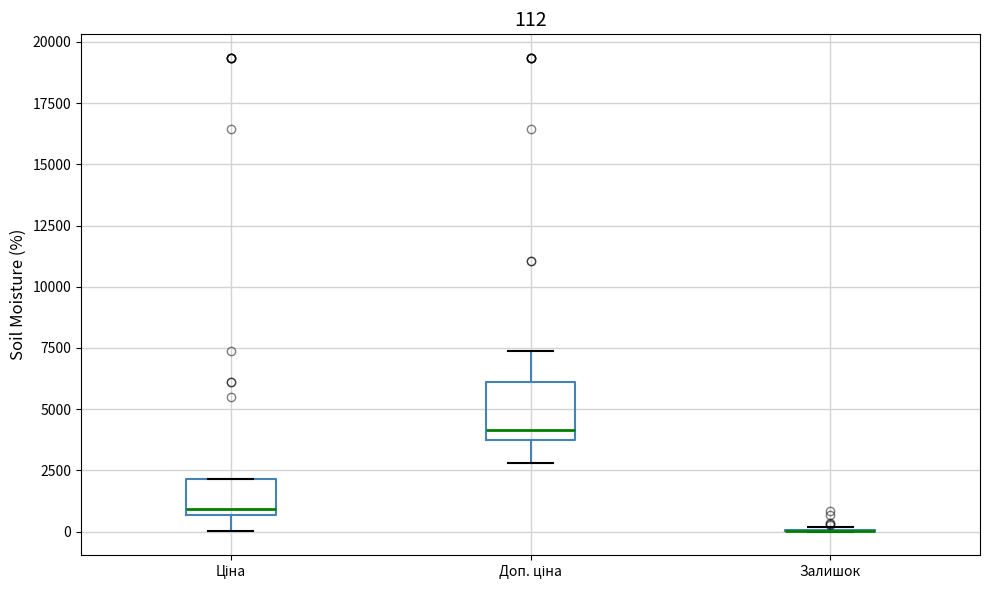

Which box is the tallest, from its lower edge to its upper edge?

Доп. ціна